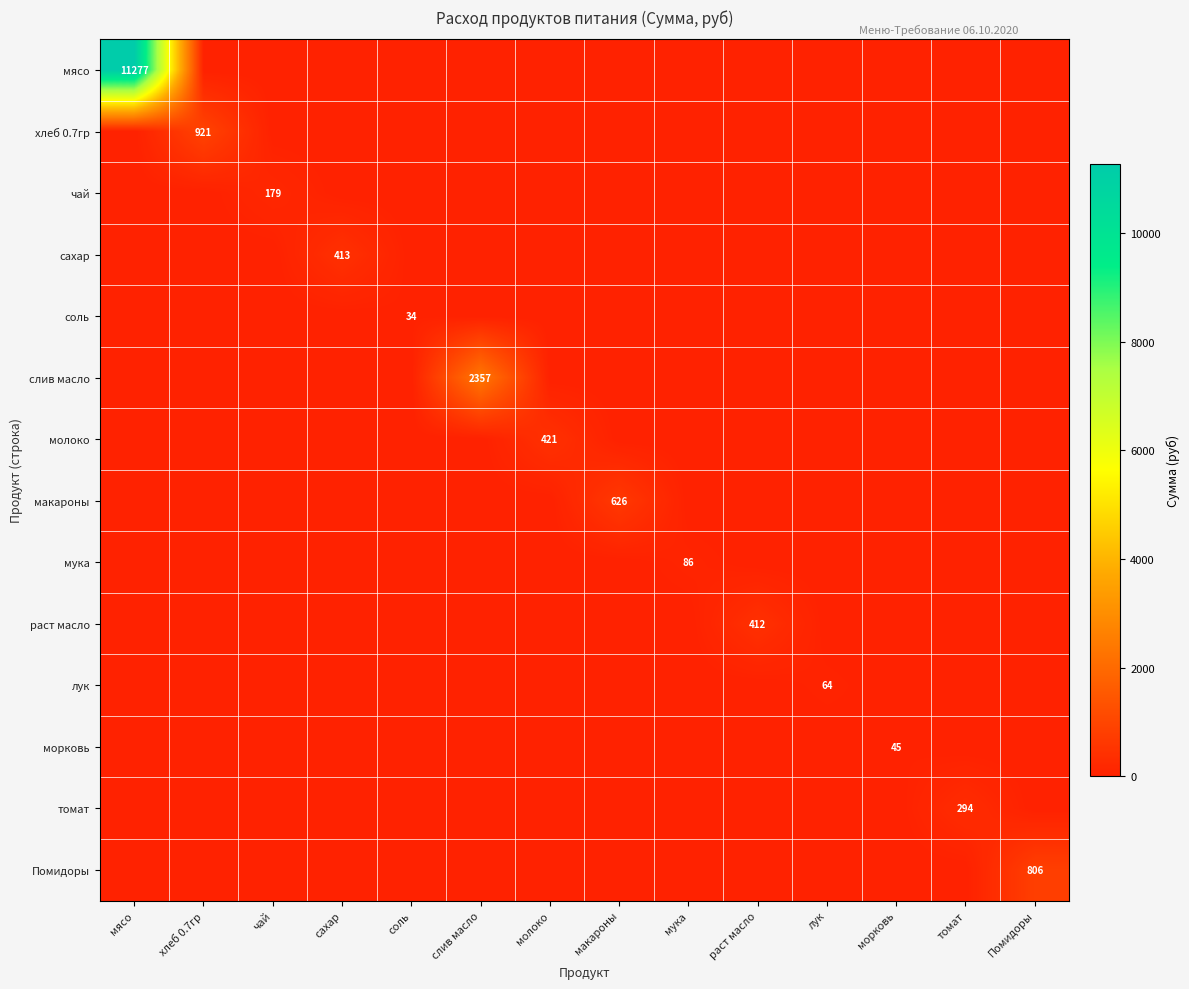

True or false: чай has a value of 0.0 at томат.

True